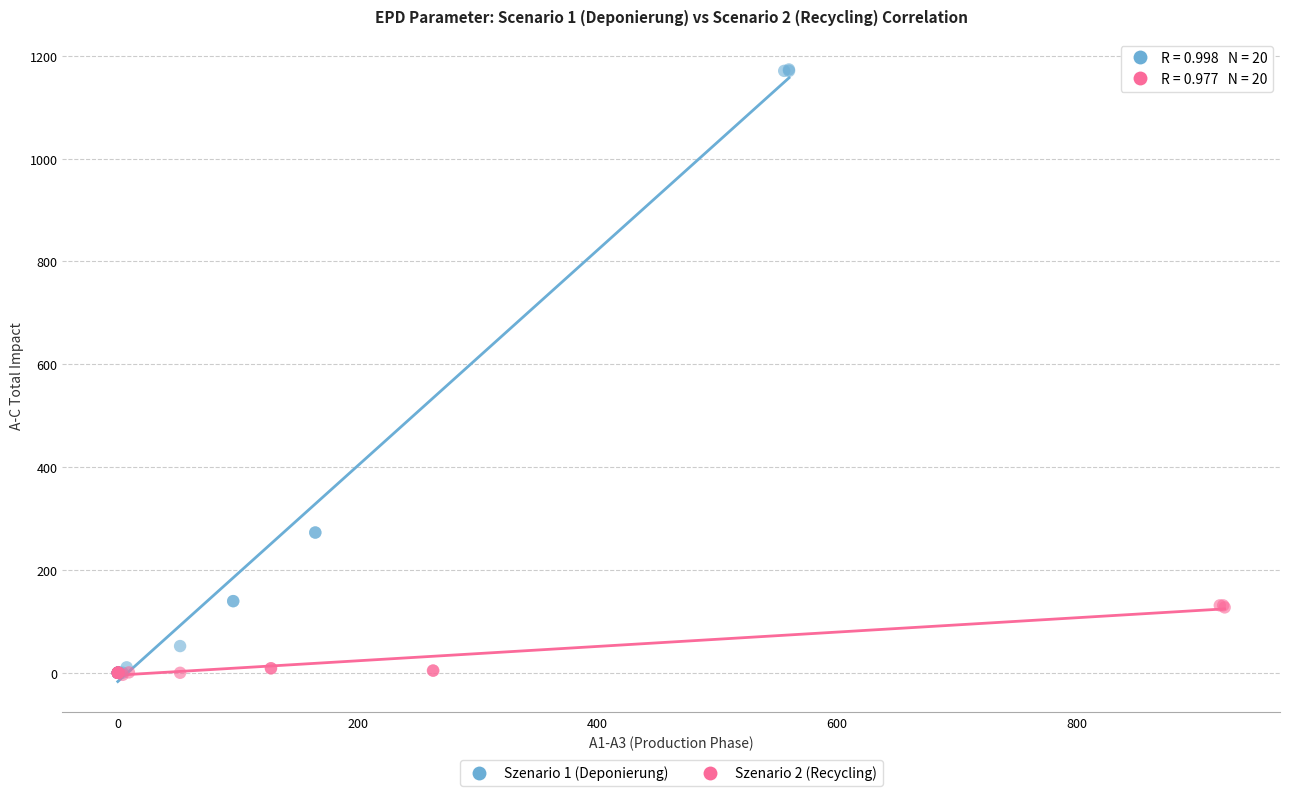

Which series has the widest spread of Y values?

Szenario 1 (Deponierung)